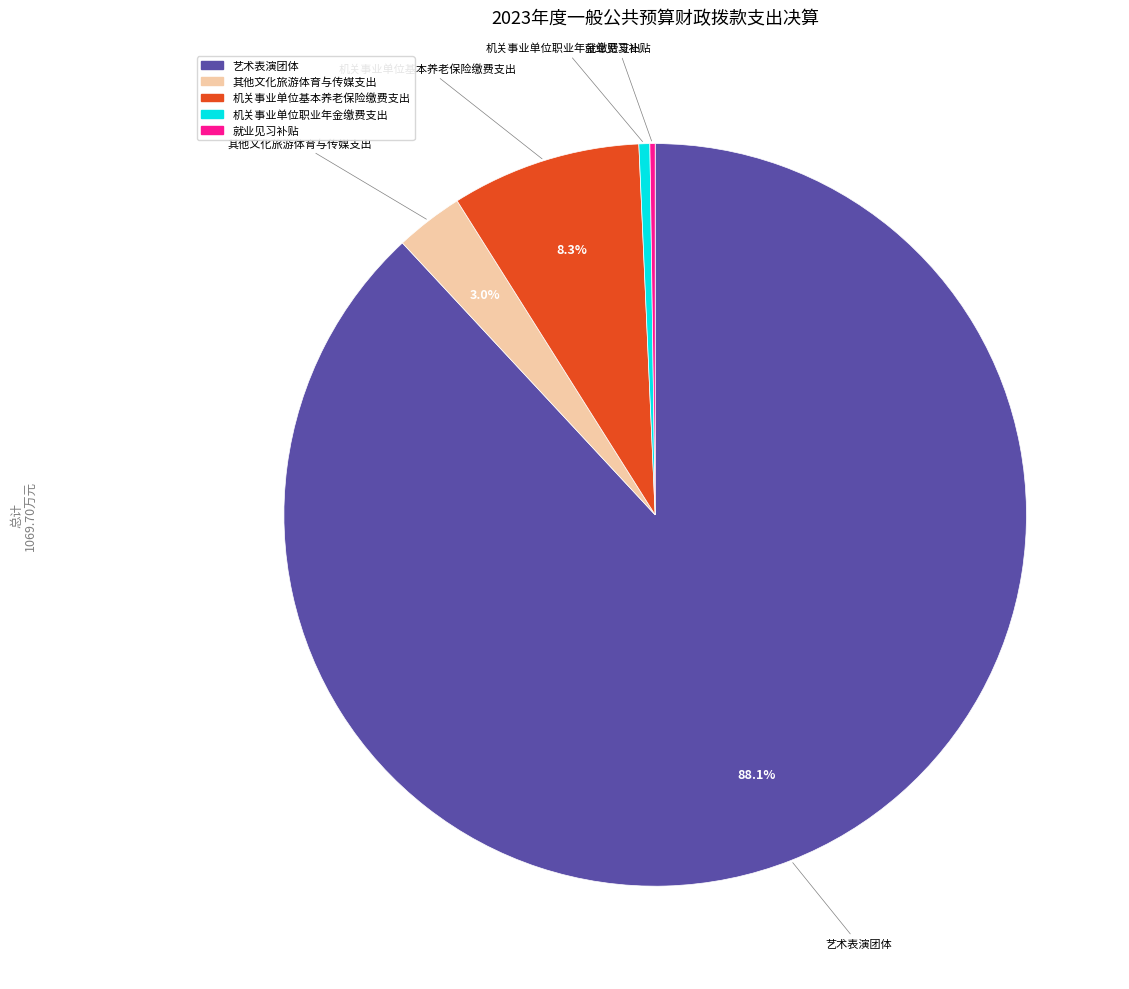

What is the majority slice?

艺术表演团体